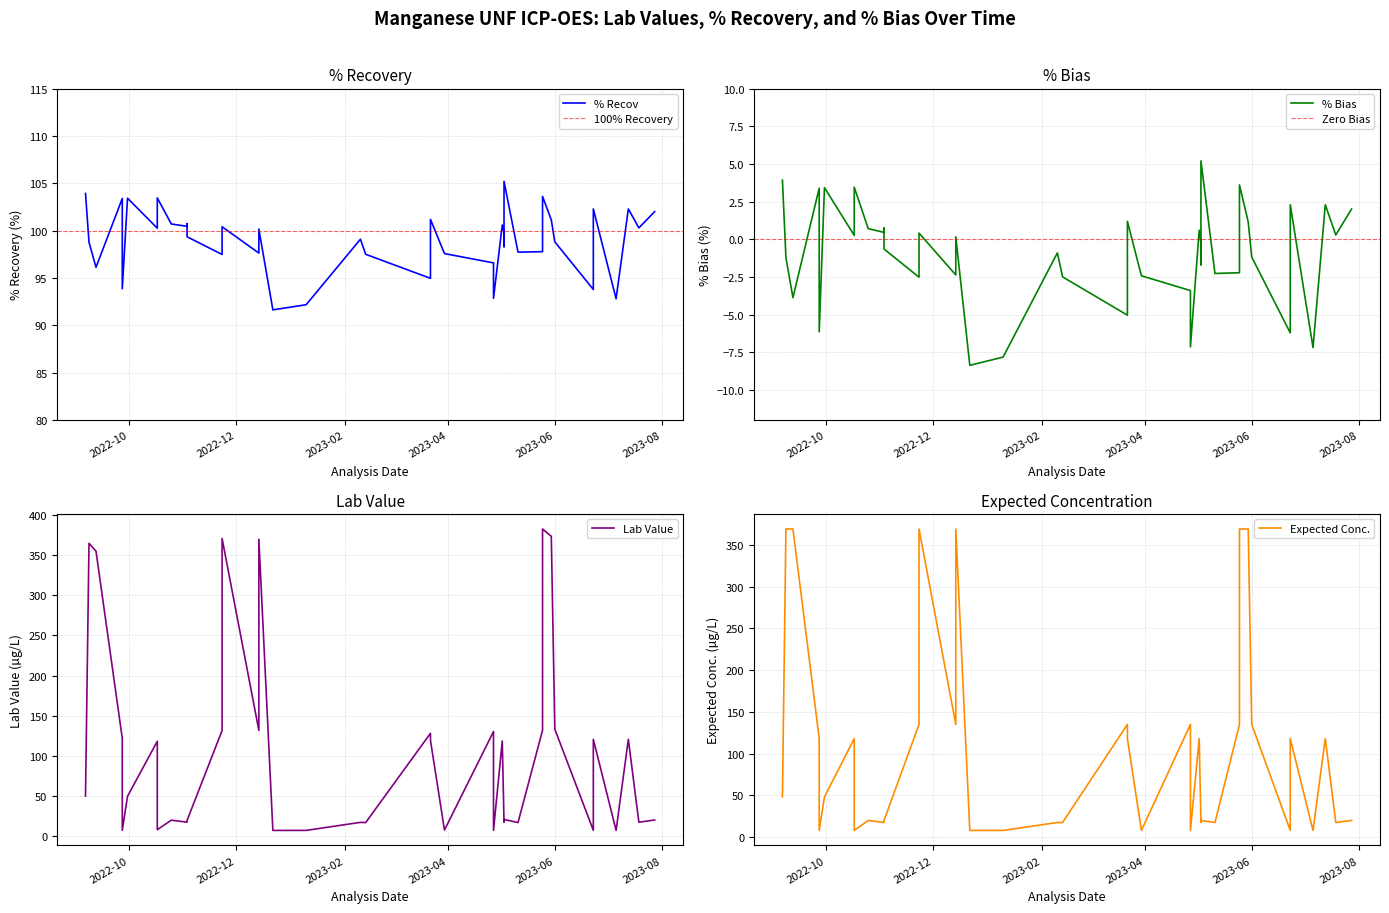

Does the chart display data point markers on the line(s)?

No